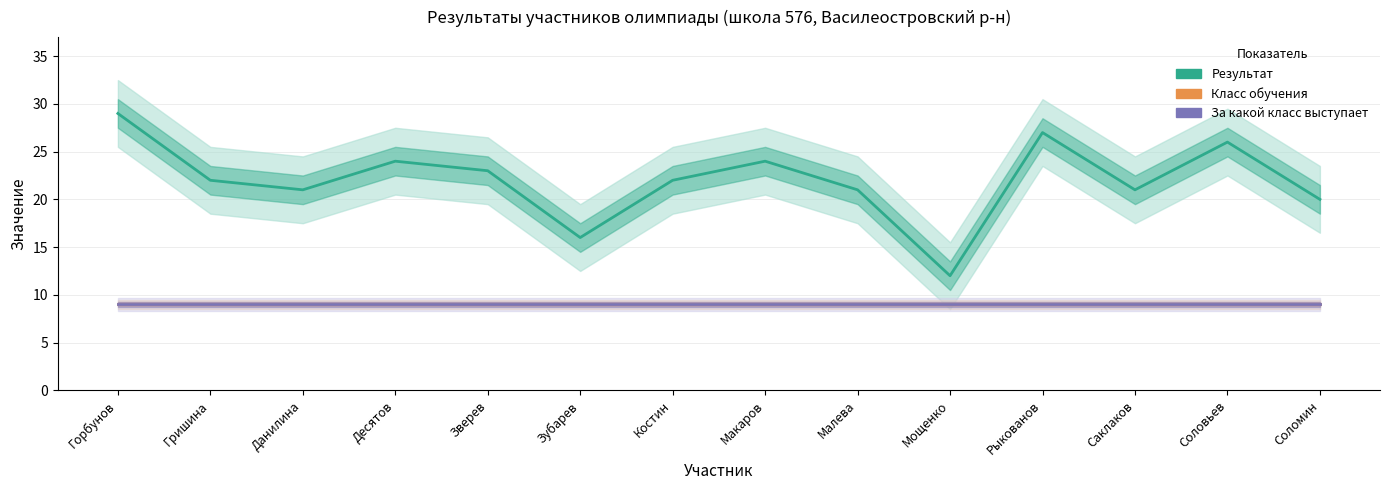

Reading left to right, extract all data points from this chart.

Результат: 29	22	21	24	23	16	22	24	21	12	27	21	26	20
Класс обучения: 9	9	9	9	9	9	9	9	9	9	9	9	9	9
За какой класс выступает: 9	9	9	9	9	9	9	9	9	9	9	9	9	9